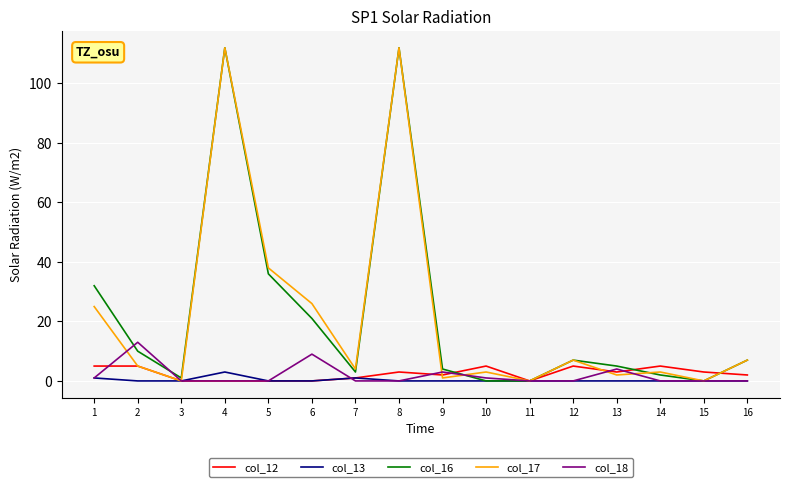

Reading left to right, what are all the values shown in this chart?

col_12: 1=5	2=5	3=0	4=0	5=0	6=0	7=1	8=3	9=2	10=5	11=0	12=5	13=3	14=5	15=3	16=2
col_13: 1=1	2=0	3=0	4=3	5=0	6=0	7=1	8=0	9=0	10=0	11=0	12=0	13=0	14=0	15=0	16=0
col_16: 1=32	2=10	3=1	4=112	5=36	6=21	7=3	8=112	9=4	10=0	11=0	12=7	13=5	14=2	15=0	16=7
col_17: 1=25	2=5	3=0	4=112	5=38	6=26	7=4	8=112	9=1	10=3	11=0	12=7	13=2	14=3	15=0	16=7
col_18: 1=1	2=13	3=0	4=0	5=0	6=9	7=0	8=0	9=3	10=1	11=0	12=0	13=4	14=0	15=0	16=0